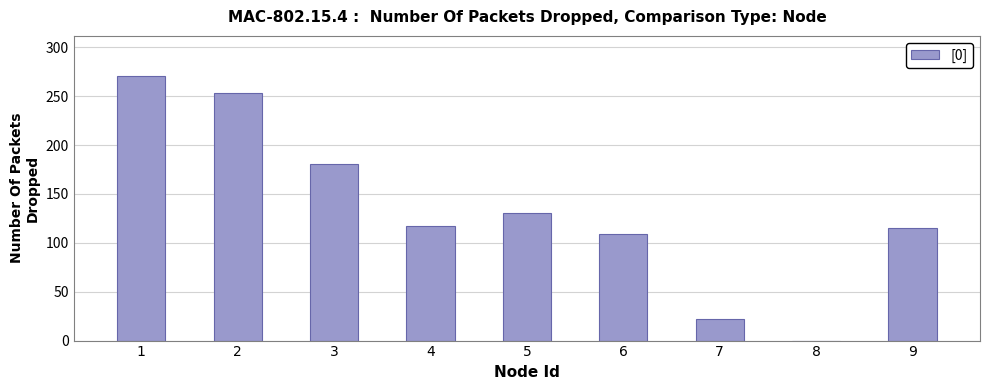

At which label does the data first exceed 117?

1